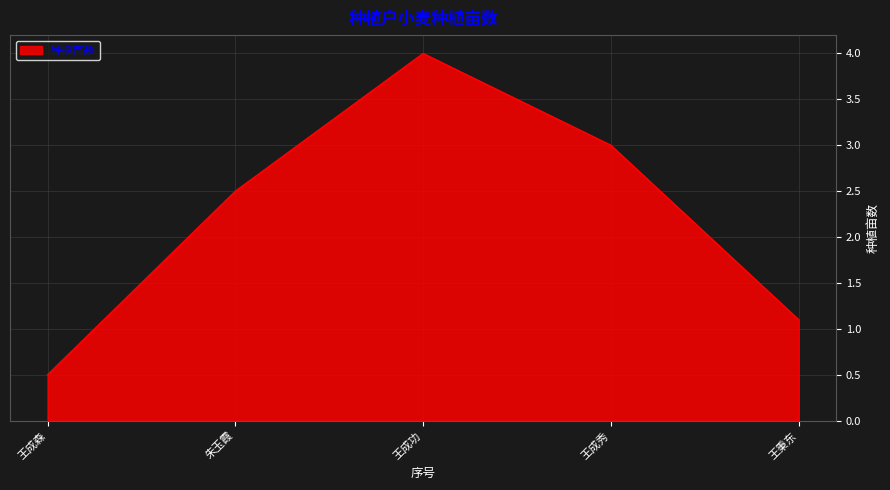

How many categories are shown in the chart?

5